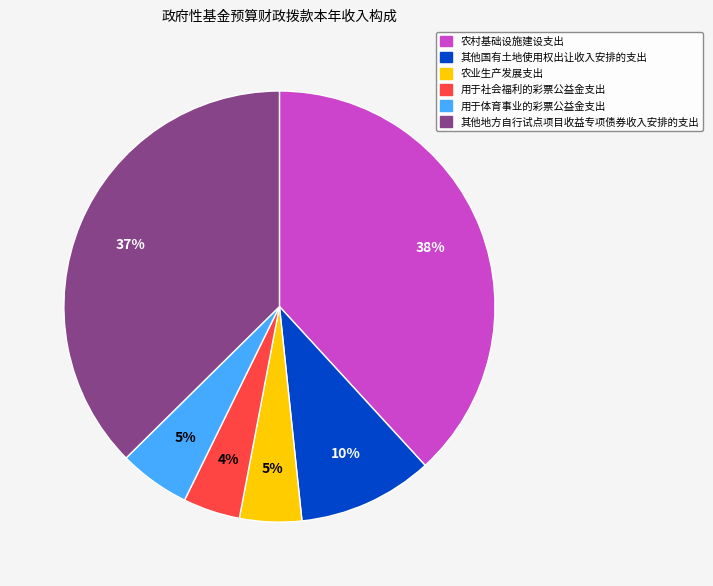

Is there any slice that represents more than half of the pie?

No